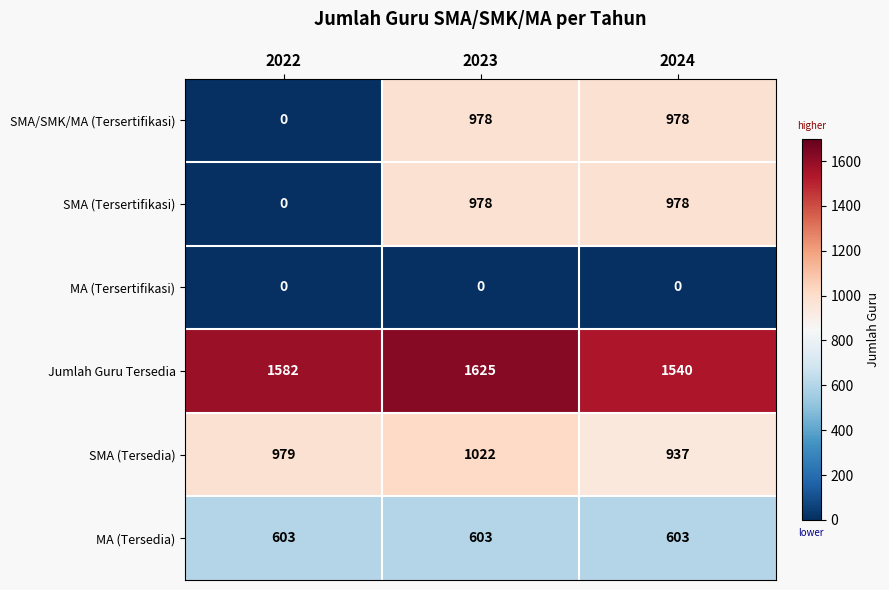

What is the difference between the highest and lowest values at 2022?

1582